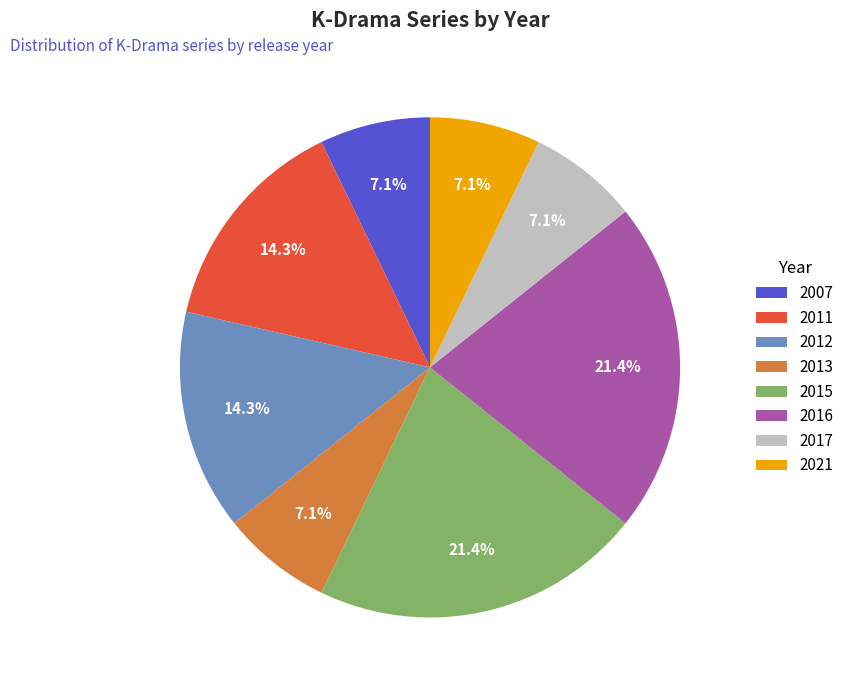

Is the sum of 2015 and 2017 greater than half?

No